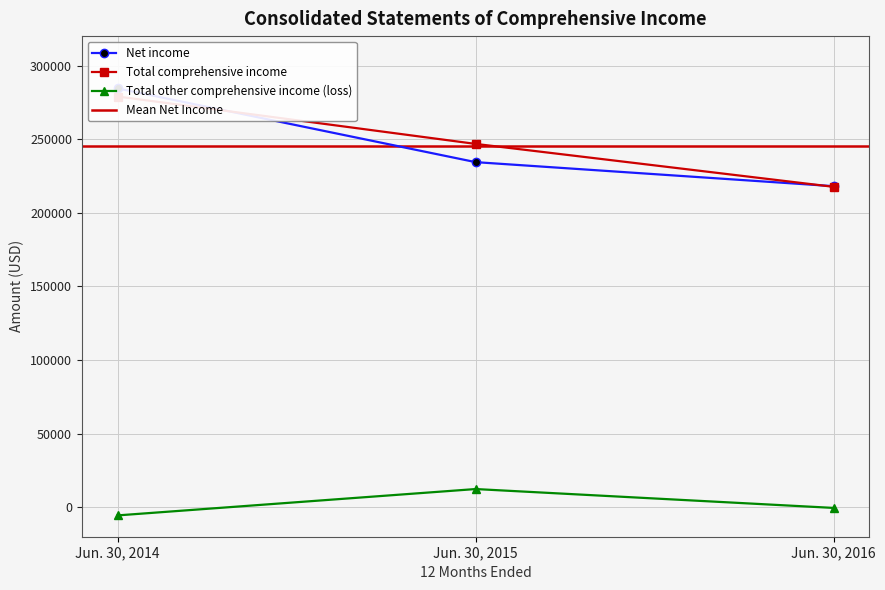

What is the minimum value for Total comprehensive income?

217633